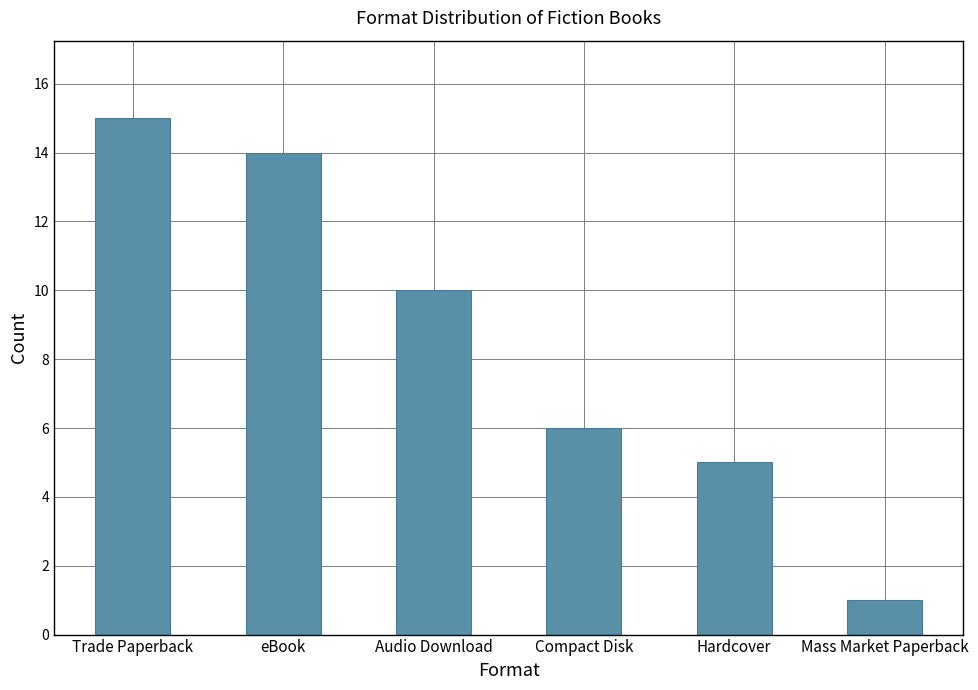

What is the greatest value displayed?

15